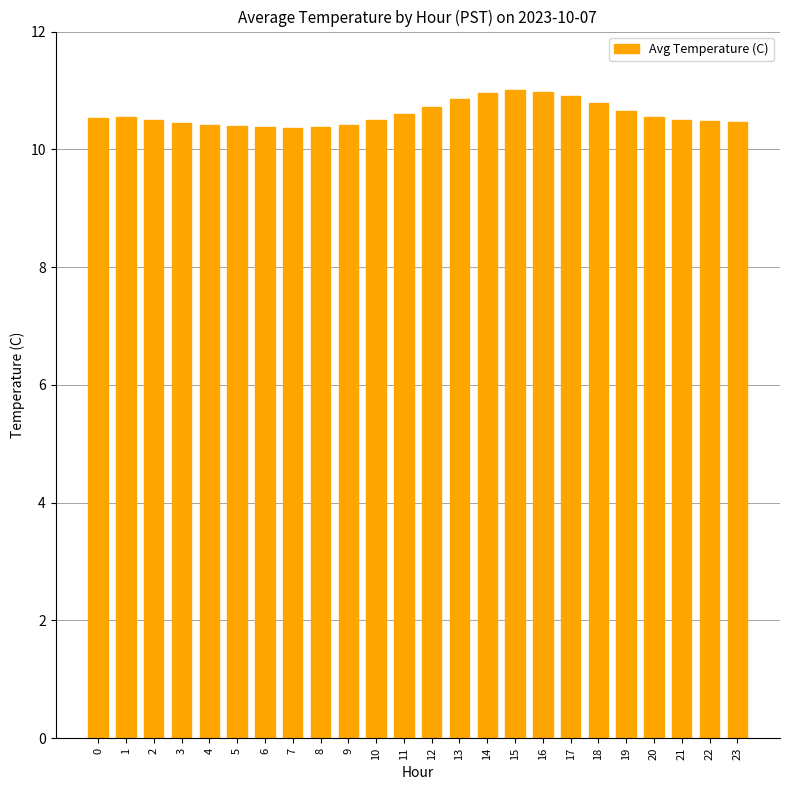

How many series are shown in this chart?

1